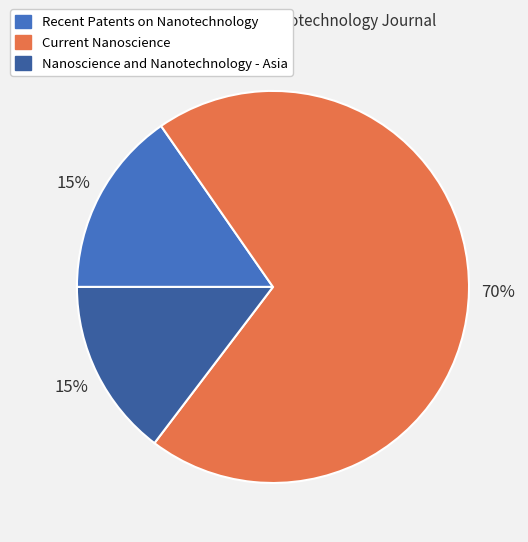

The Current Nanoscience slice represents 57% of the pie. True or false?

False